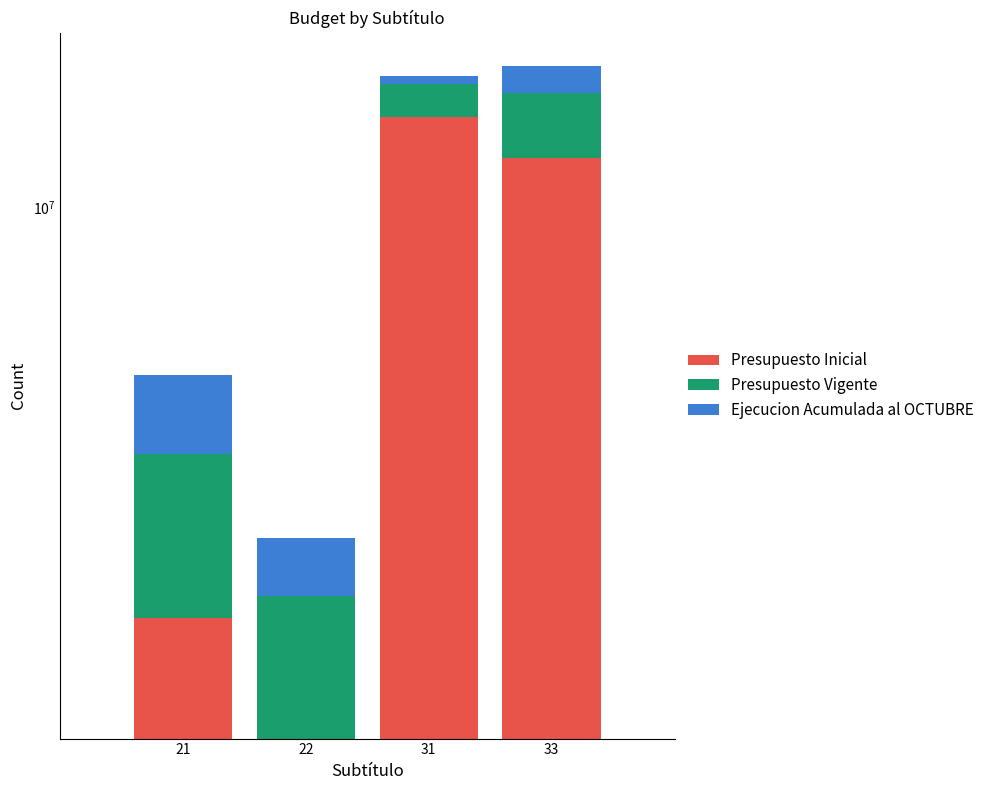

What is the value of the Presupuesto Vigente bar at the 4th from the left?

3685990